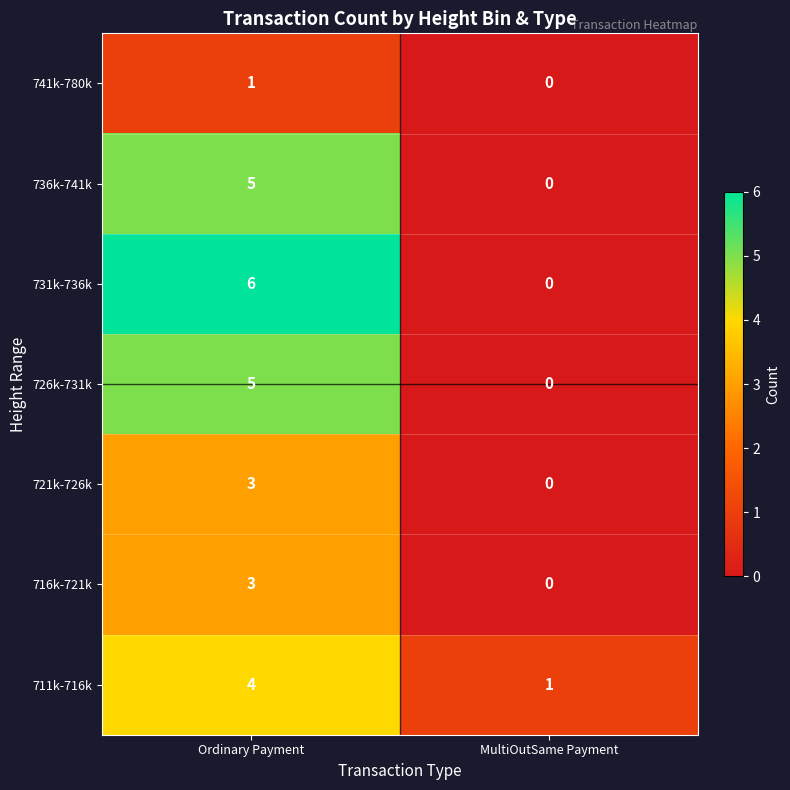

How many values in the 711k-716k series are below 4?

1